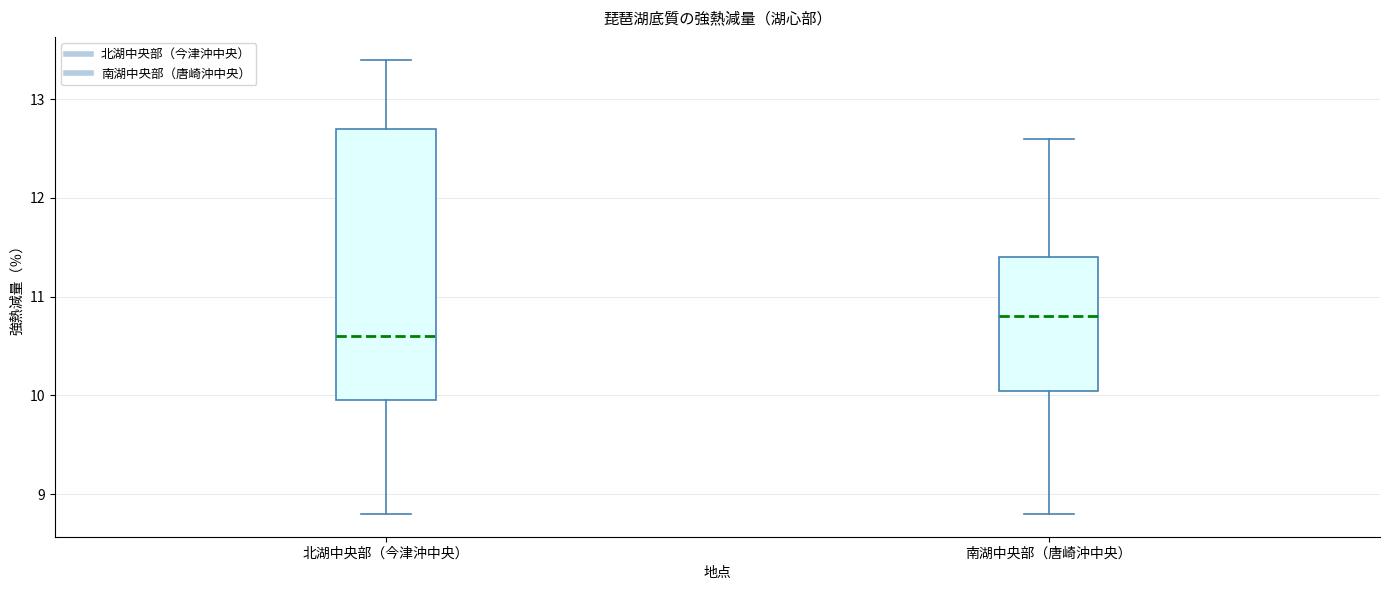

Reading left to right, read every box against the y-axis: the position of its median line, the range the box covers, and the ends of its whiskers. The values are not printed on the chart, so give them approximately, as read against the axis.

北湖中央部（今津沖中央）: median 10.6, box 10.0 to 12.7, whiskers 8.8 to 13.4
南湖中央部（唐崎沖中央）: median 10.8, box 10.1 to 11.4, whiskers 8.8 to 12.6